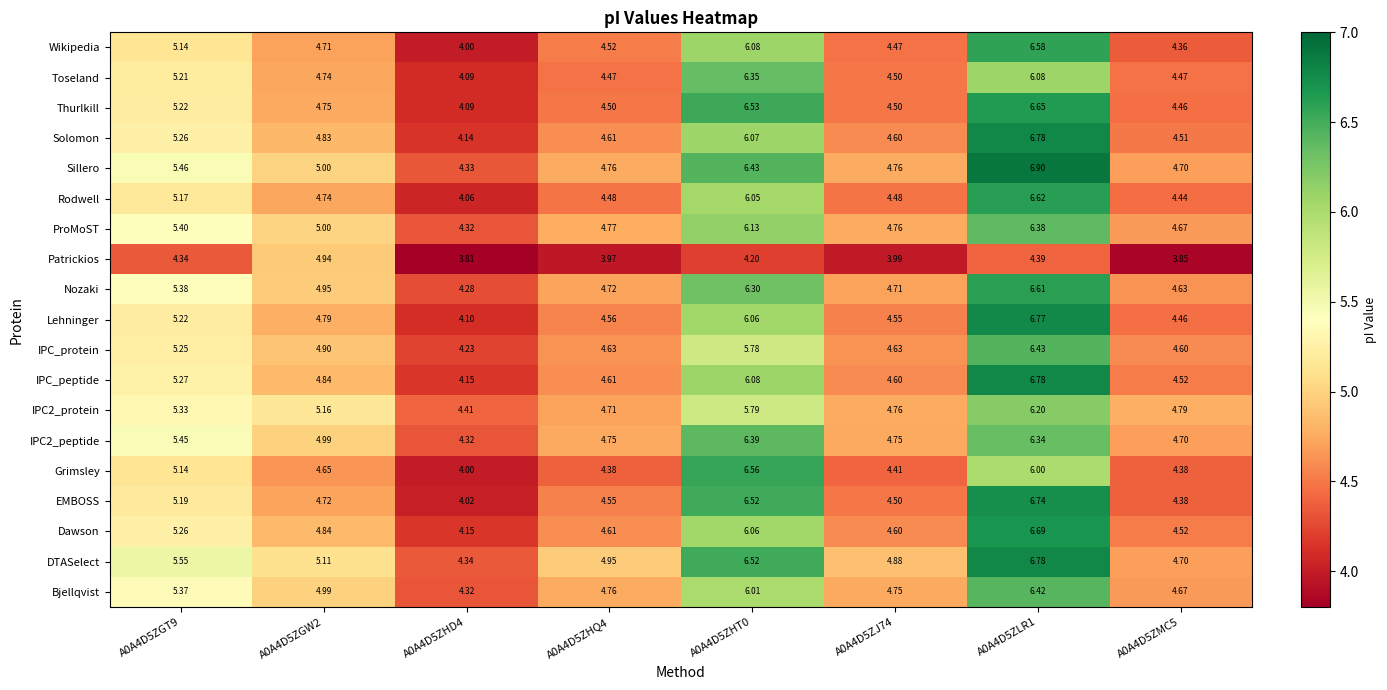

Which series has the largest range (max minus min)?

EMBOSS